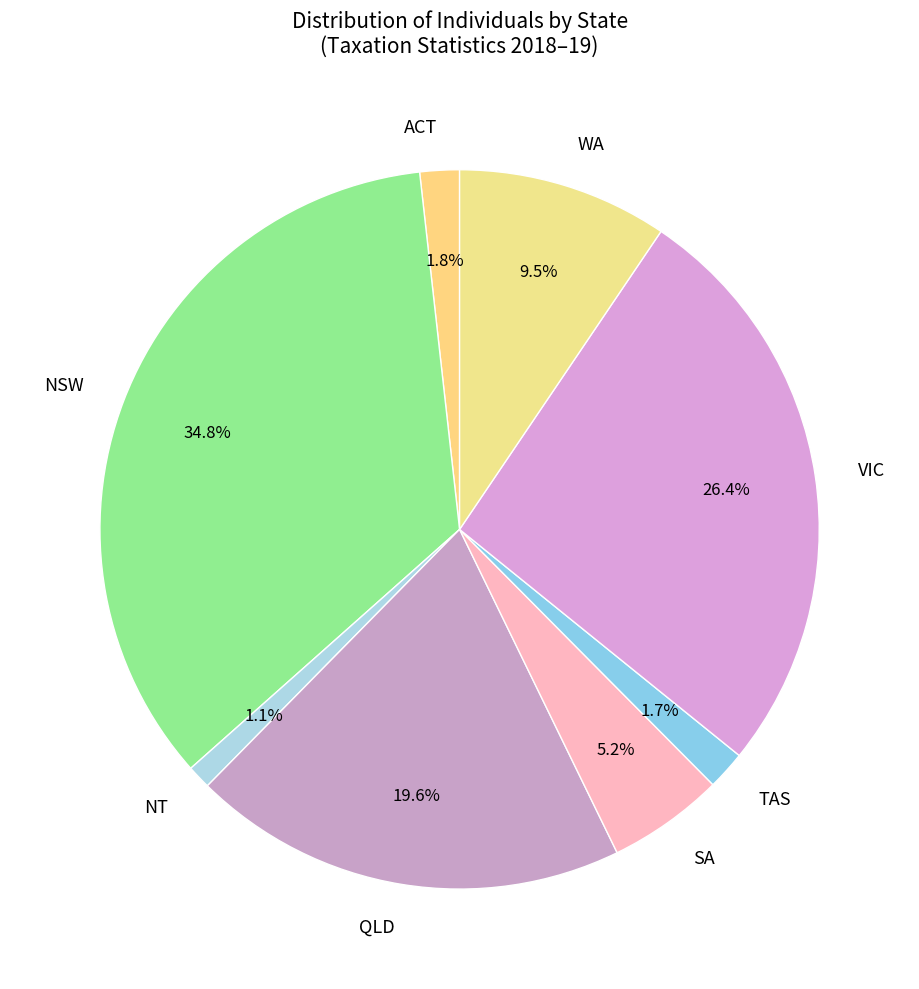

Approximately how many times larger is the value at QLD compared to VIC?

0.7